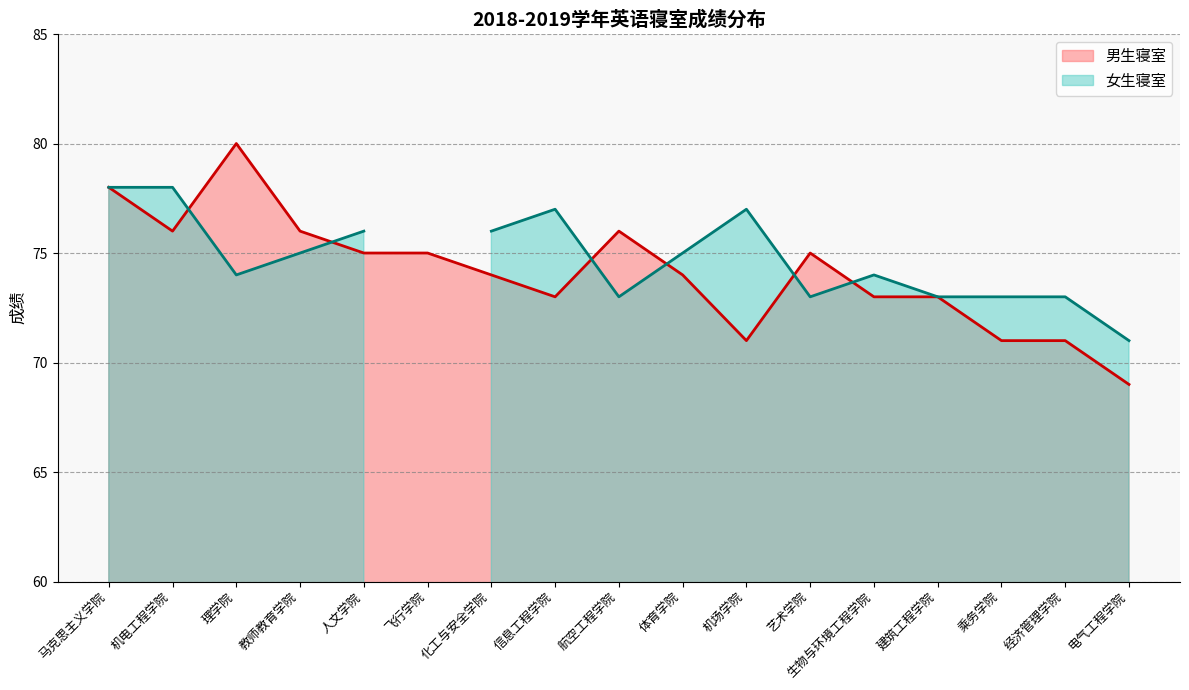

Reading right to left, what are all the values shown in this chart?

69	71	71	73	73	75	71	74	76	73	74	75	75	76	80	76	78